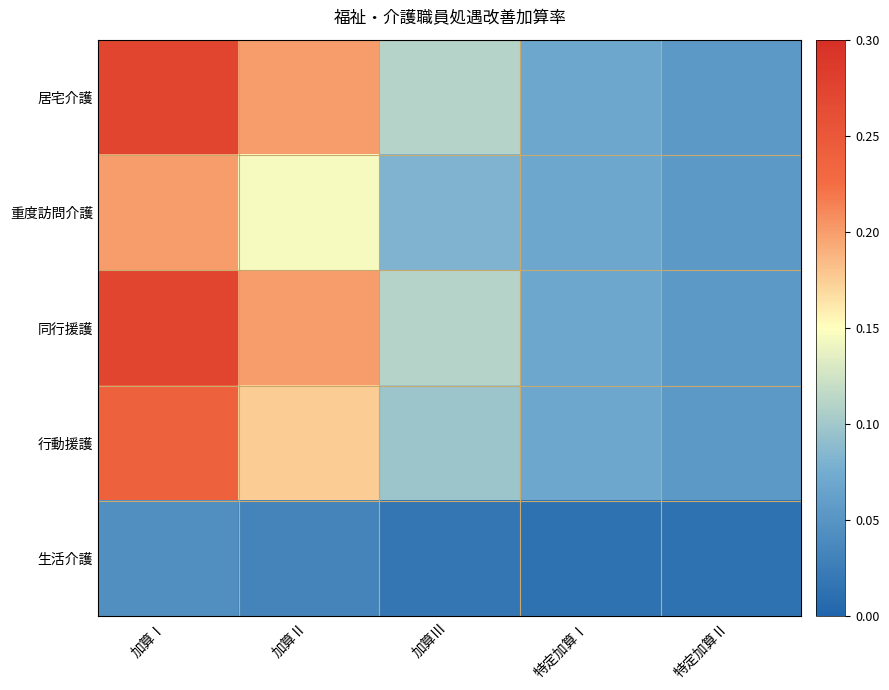

Between 加算Ⅱ and 加算Ⅲ, which series saw the biggest shift?

居宅介護